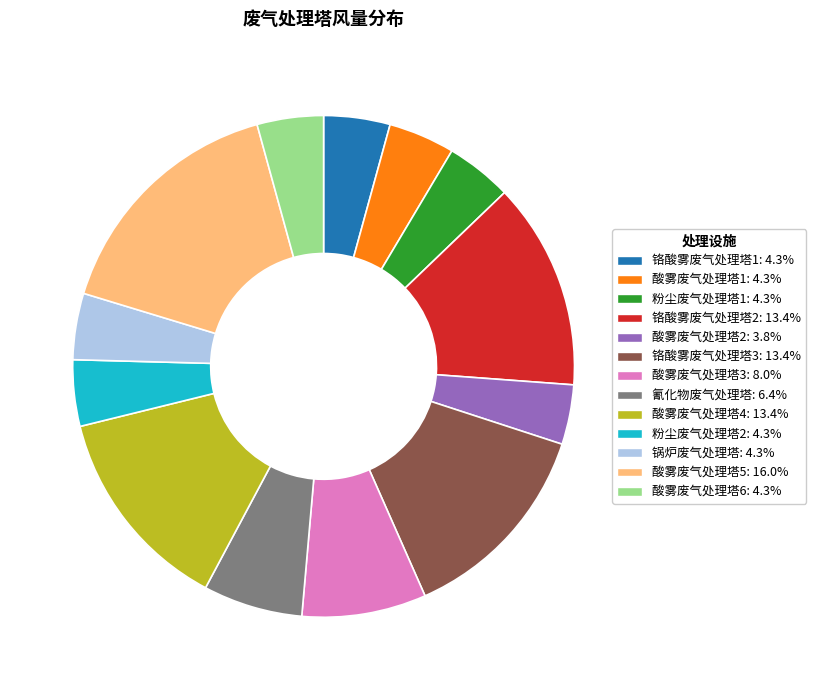

Which category has the biggest portion of the pie?

酸雾废气处理塔5